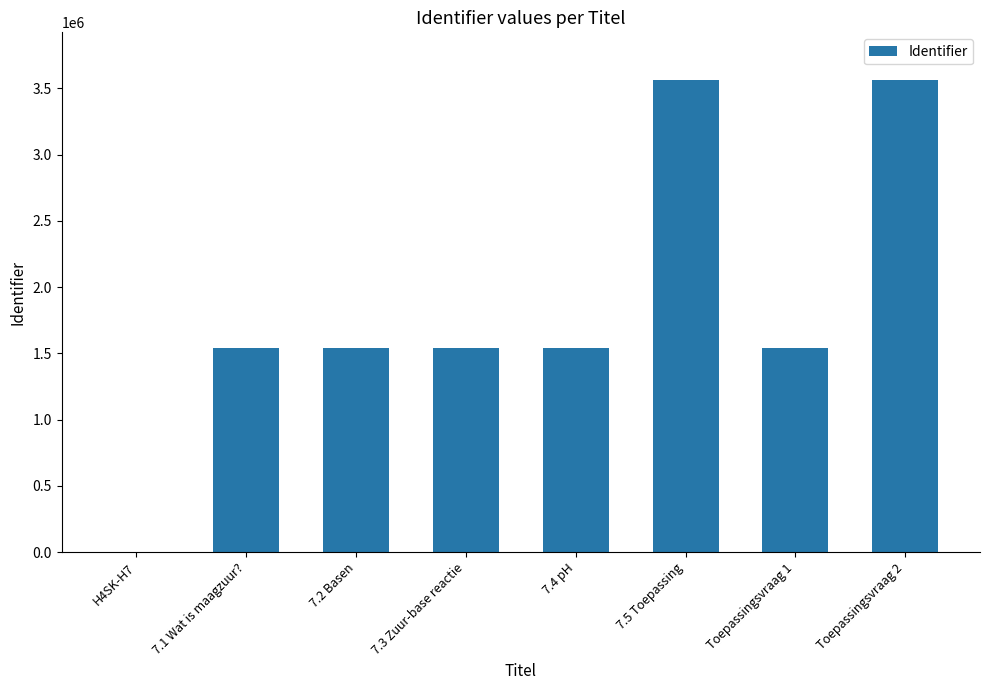

What is the change in value from 7.3 Zuur-base reactie to 7.5 Toepassing?

+2026607